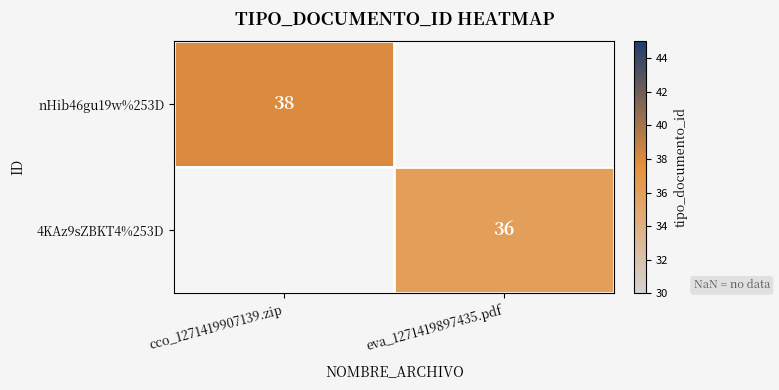

The value of nHib46gu19w%253D at cco_1271419907139.zip is 53. True or false?

False